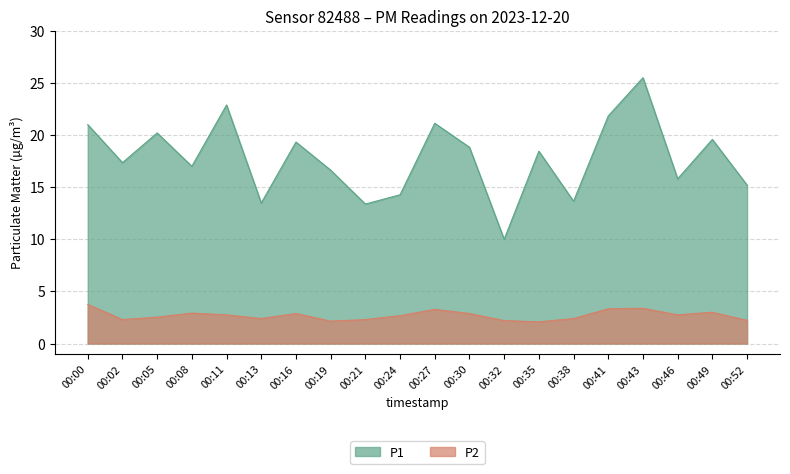

True or false: P2 and P1 intersect in this chart.

False